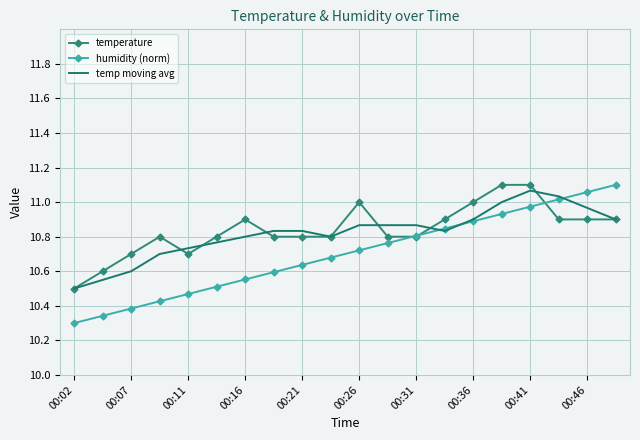

Which series has the widest spread of values?

humidity (norm)